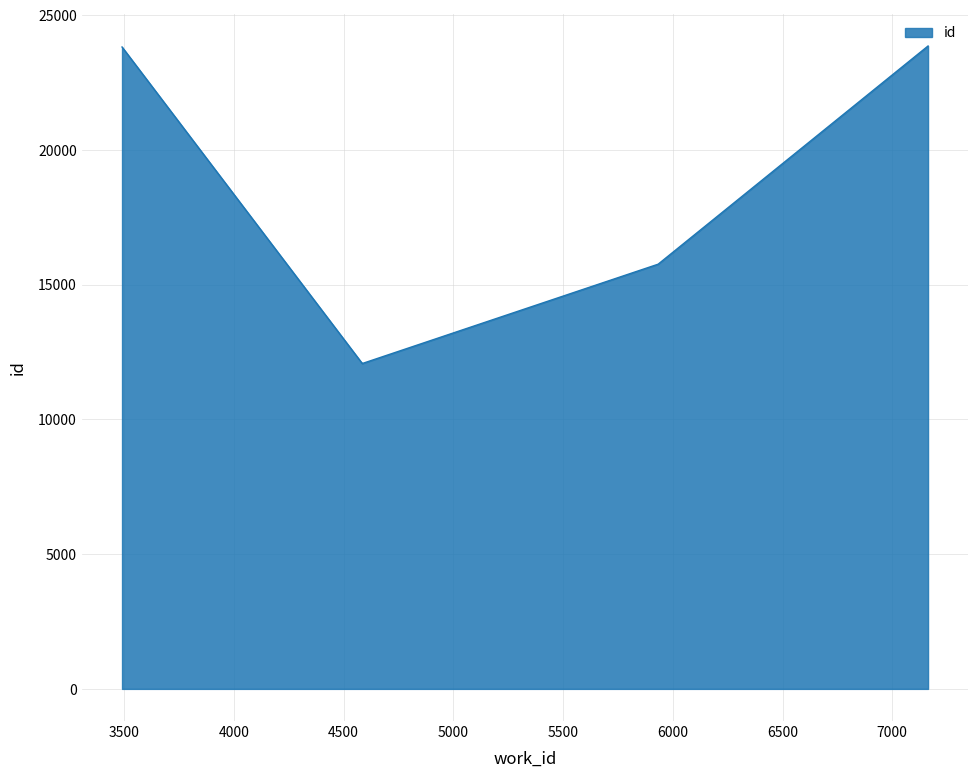

What is the sum of the values at 3490 and 4585?

35904